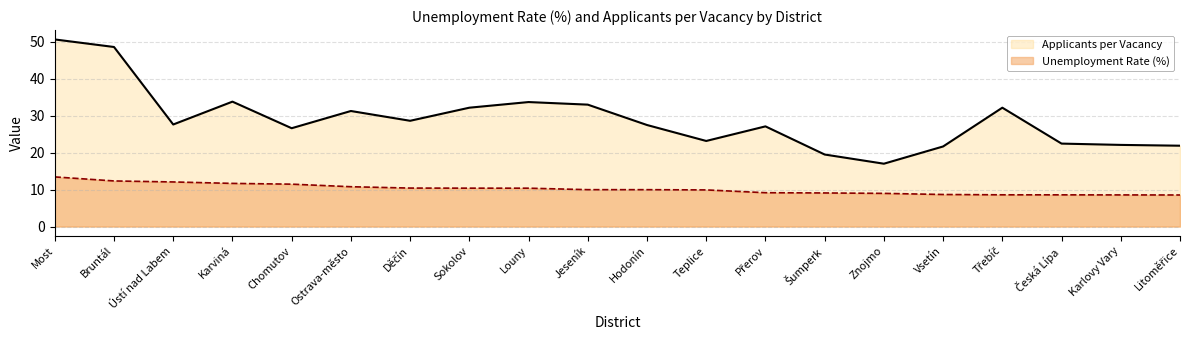

What is the highest value of the Unemployment Rate (%) series?

13.4